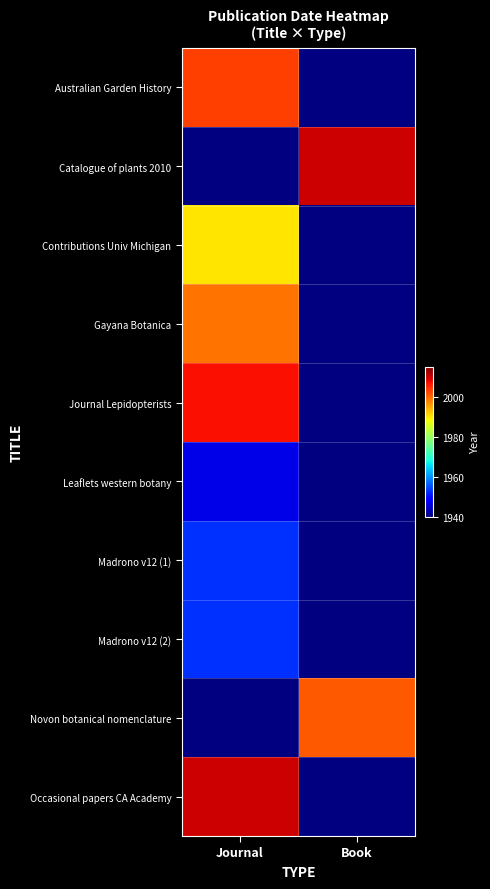

What is the smallest value displayed?

1947.0